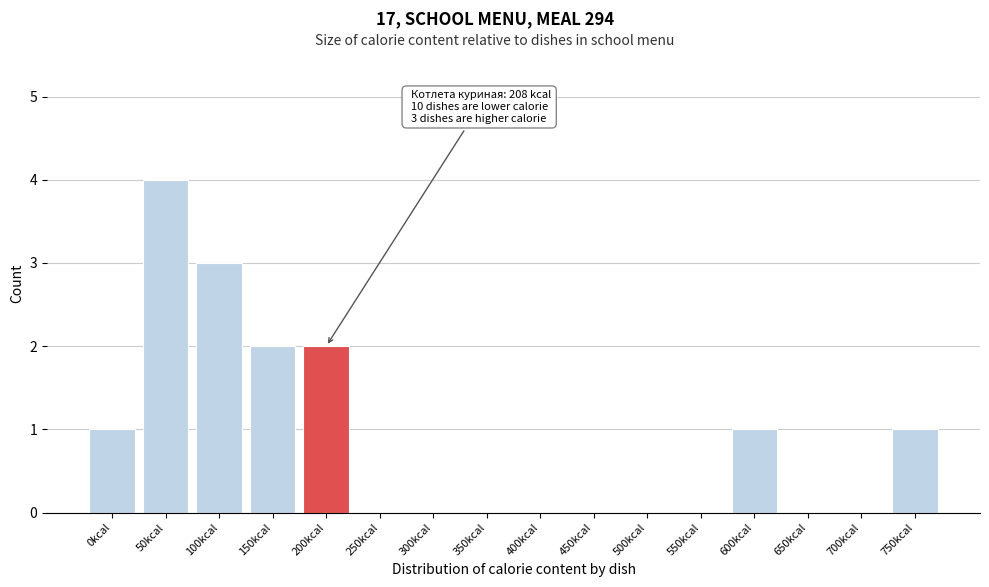

Reading left to right, transcribe all the data shown in this chart.

0kcal=1	50kcal=4	100kcal=3	150kcal=2	200kcal=2	250kcal=0	300kcal=0	350kcal=0	400kcal=0	450kcal=0	500kcal=0	550kcal=0	600kcal=1	650kcal=0	700kcal=0	750kcal=1